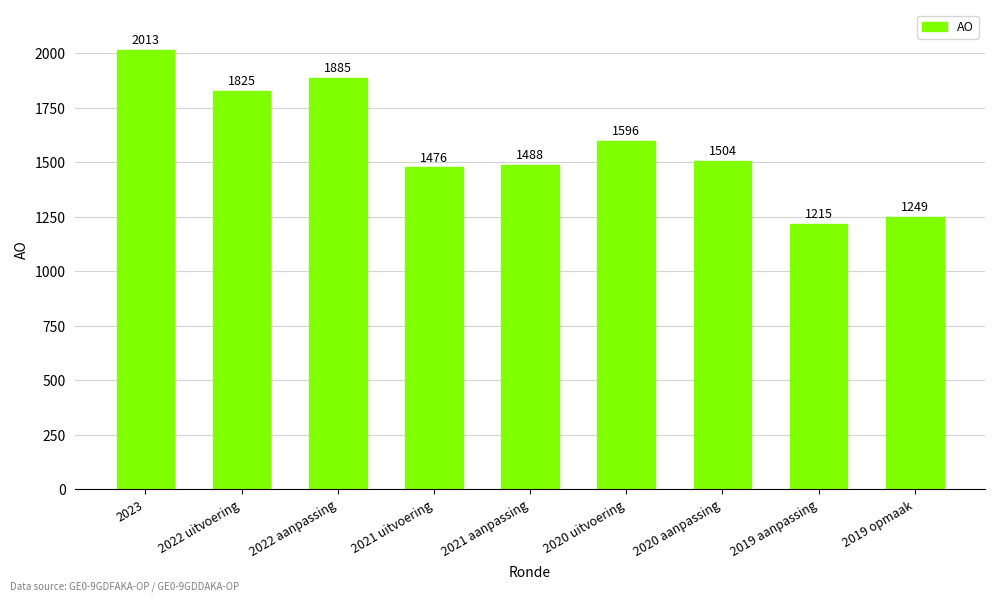

What is the label of the 6th bar from the right?

2021 uitvoering